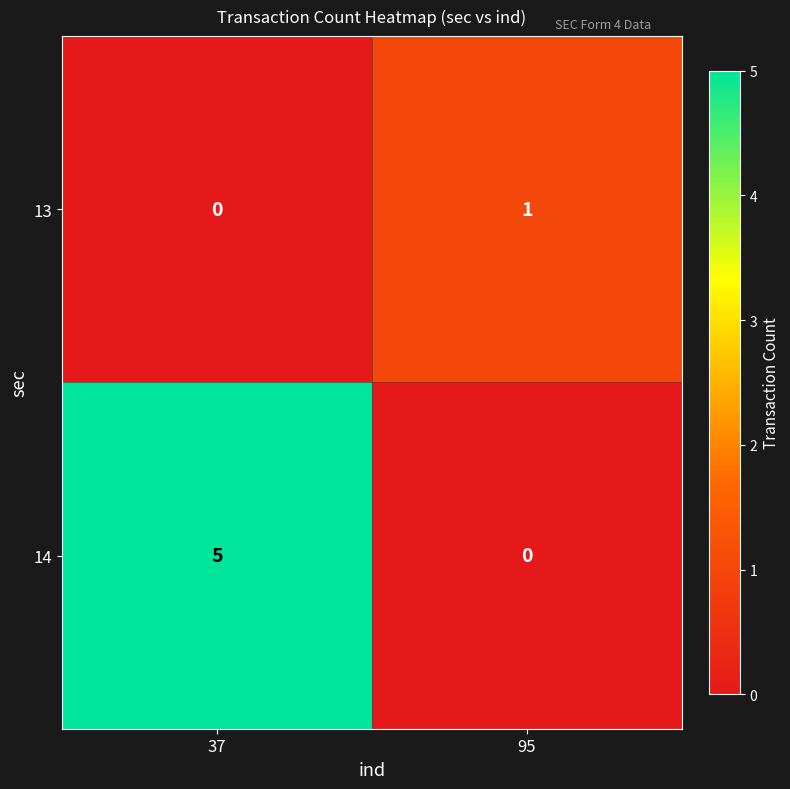

The value of 14 at 95 is 0. True or false?

True